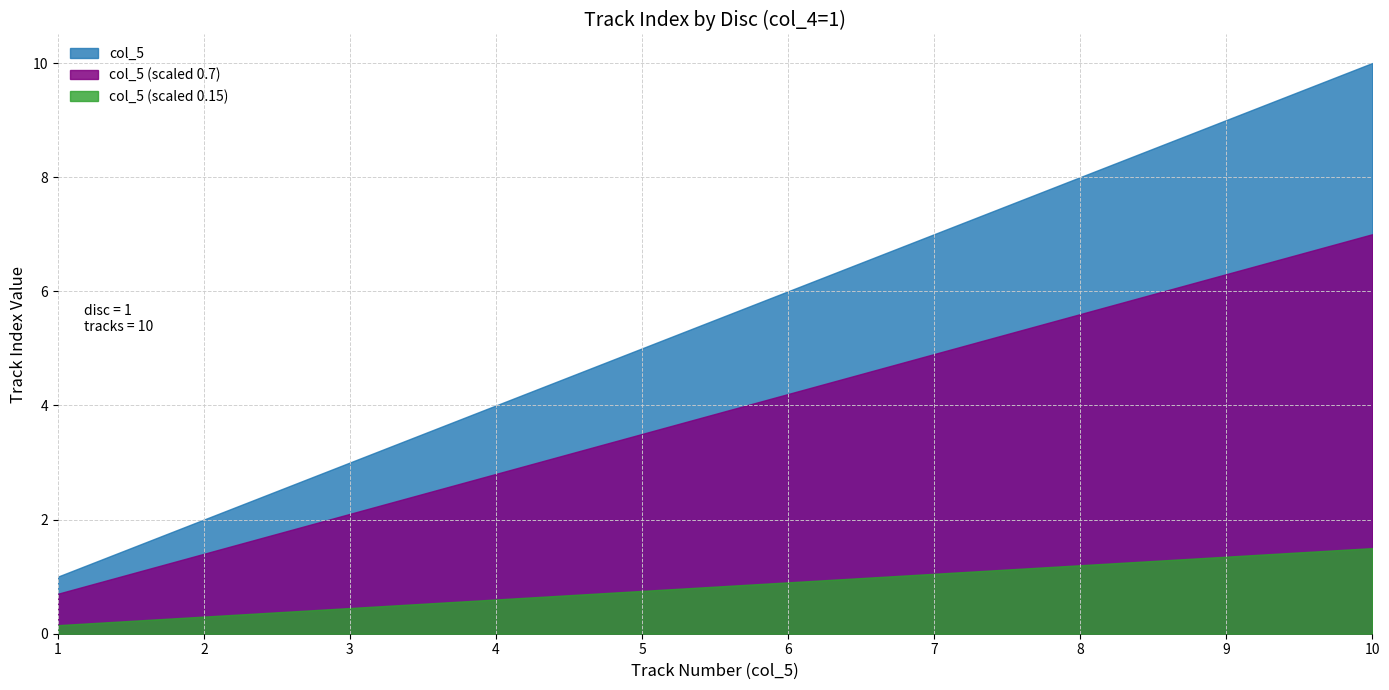

What is the change in value from 2 to 9?

+7